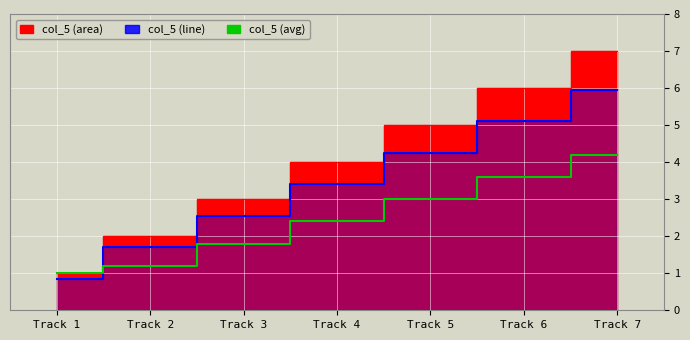

What is the lowest value of the col_5 (line) series?

0.8